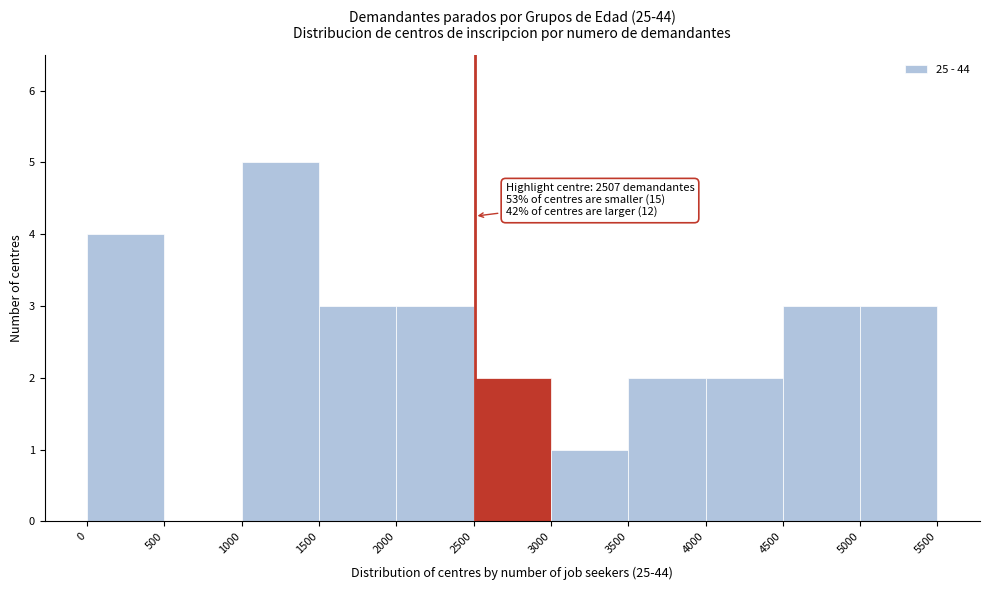

Which range on the x-axis has the tallest bar?

1000 to 1500